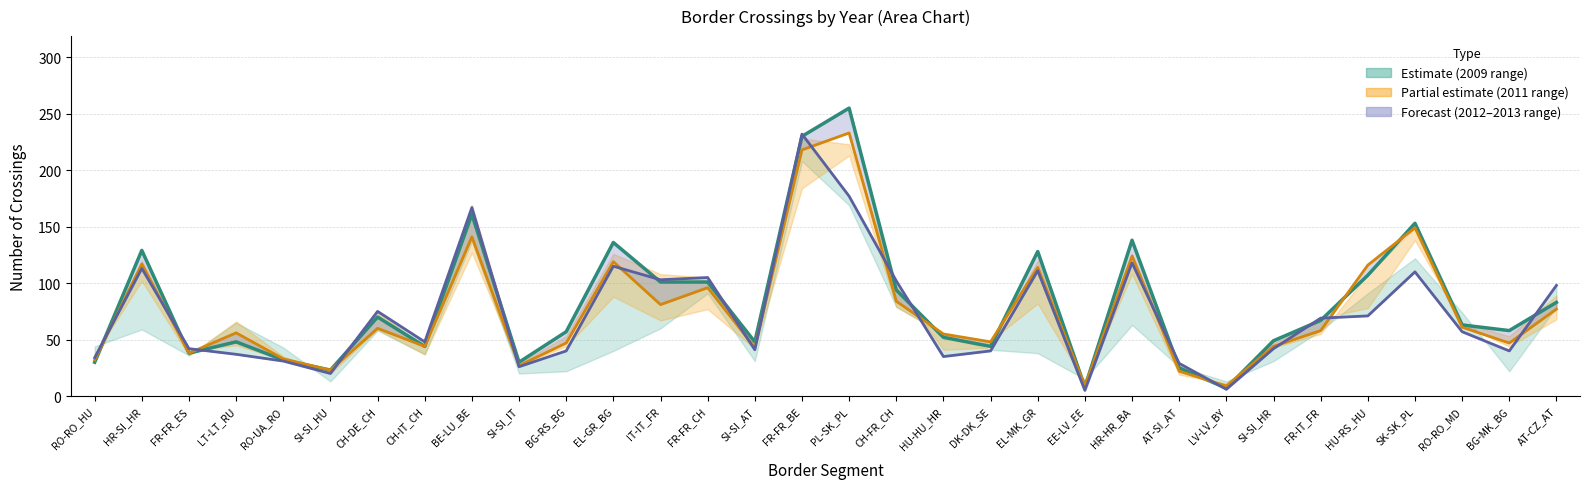

The value at SI-SI_AT is 43. True or false?

True